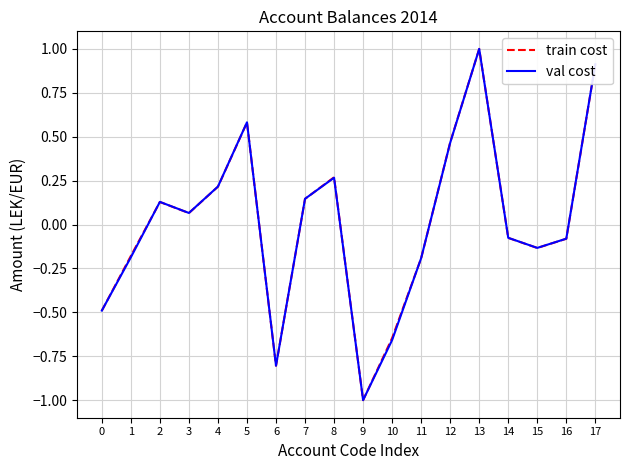

Between 5 and 7, which series saw the biggest shift?

train cost